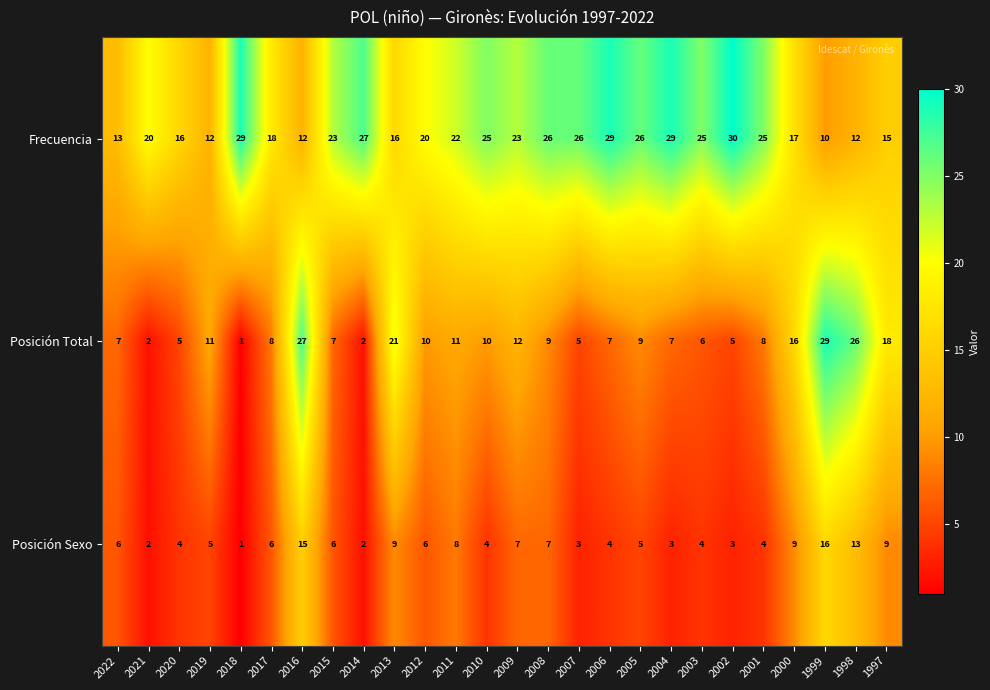

Which series has the largest range (max minus min)?

Posición Total